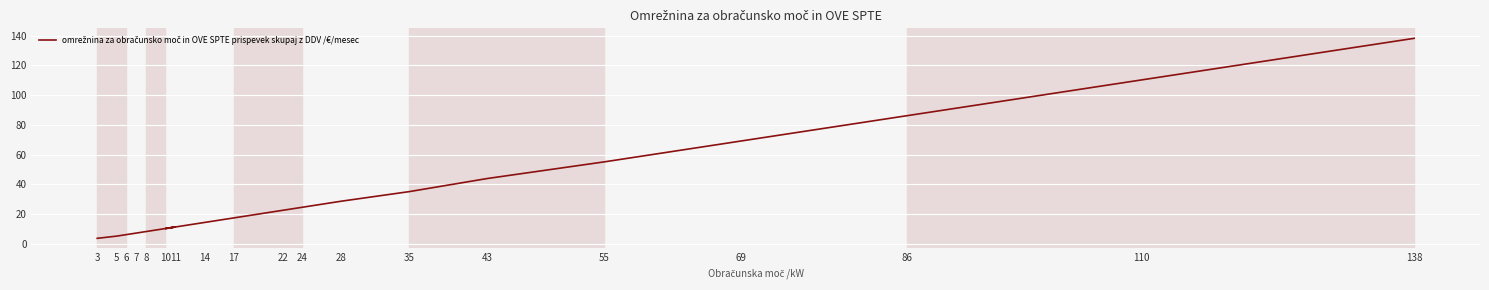

Rank the categories by value from highest to lowest.

138, 110, 86, 69, 55, 43, 35, 28, 24, 22, 17, 14, 11, 10, 8, 7, 6, 5, 3